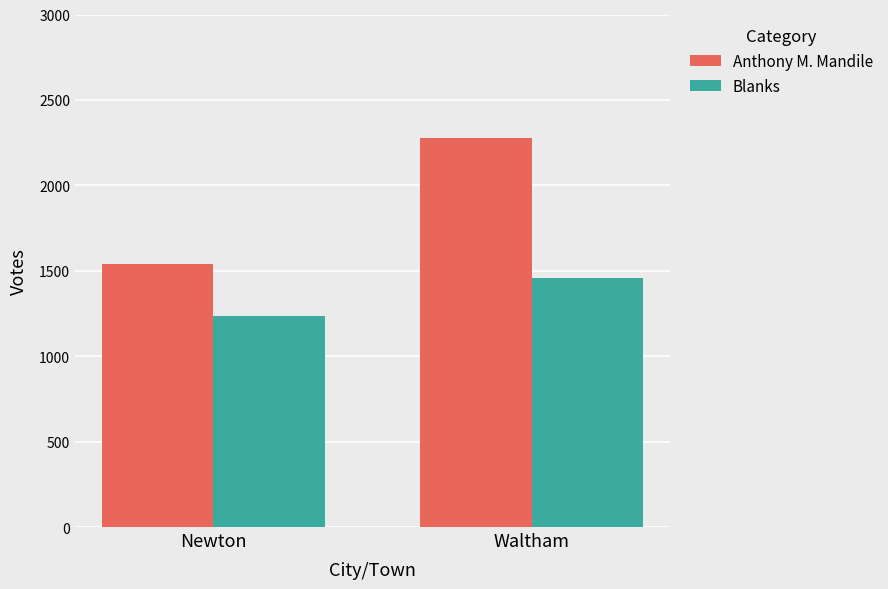

What is the approximate value of Blanks at Waltham, to the nearest 50?

1450